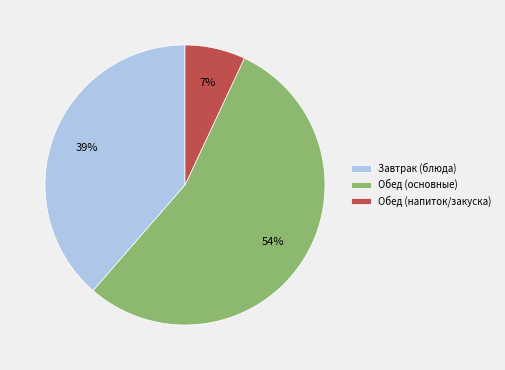

To the nearest percent, what is the difference between the largest and smallest slice percentages?

47%